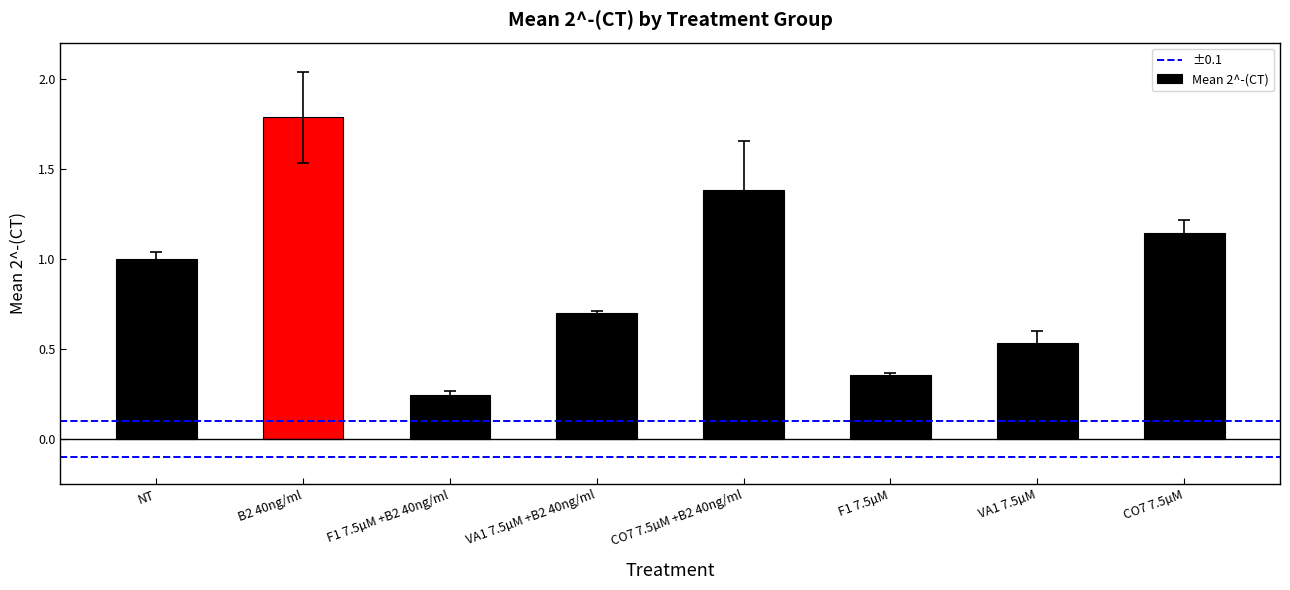

What is the label of the 2nd bar from the right?

VA1 7.5µM